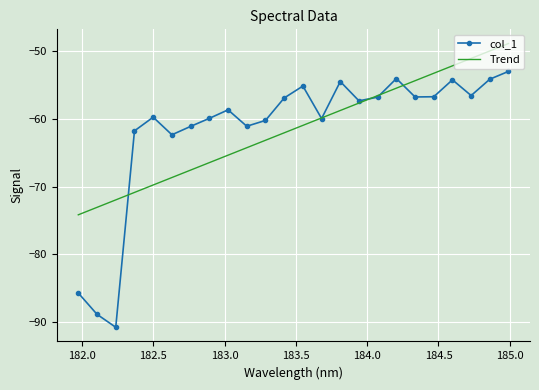

True or false: col_1 has more than 2 interior local peaks.

True